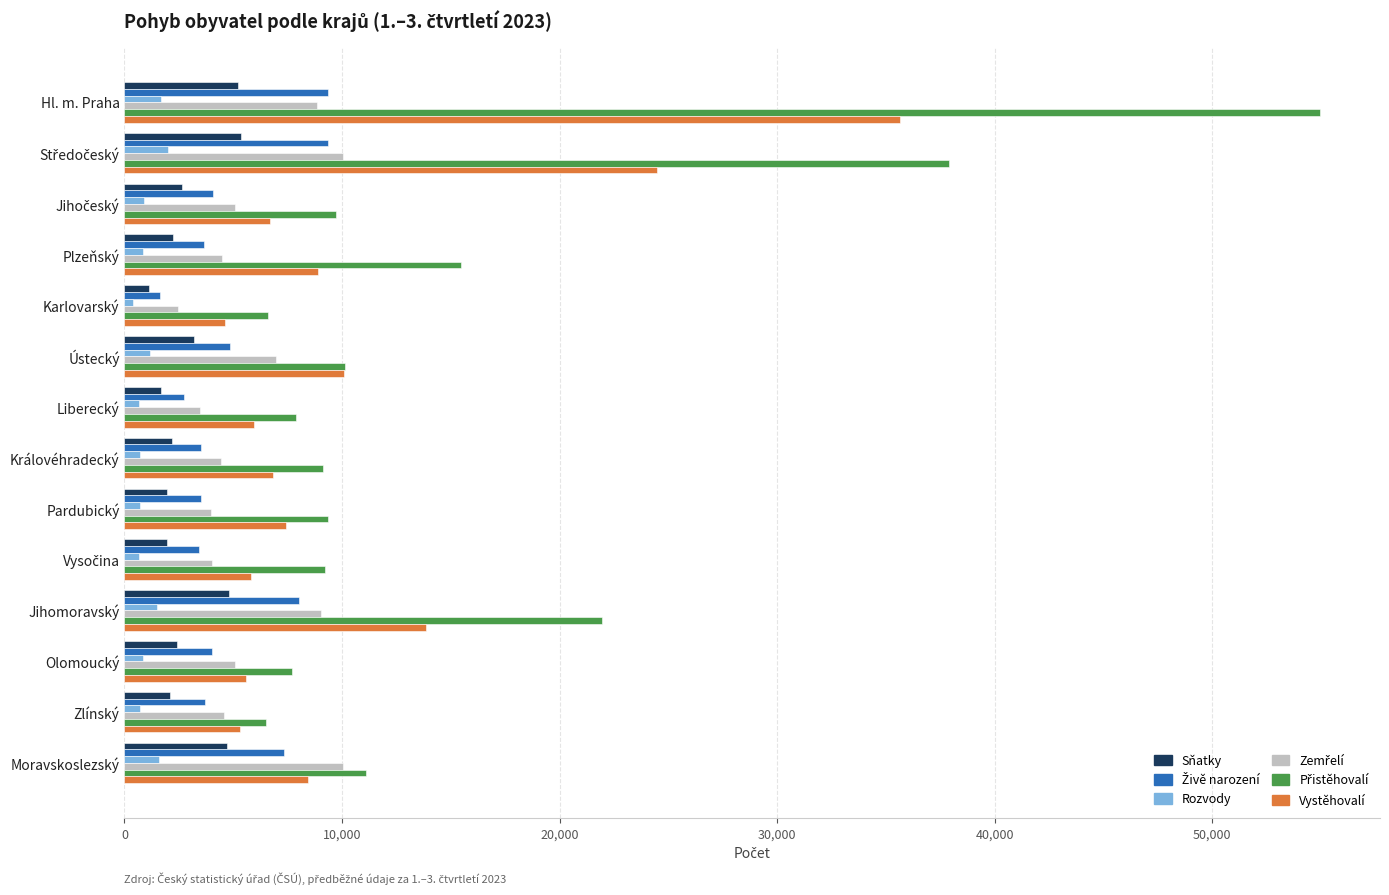

True or false: Vystěhovalí has a value of 5027 at Pardubický.

False